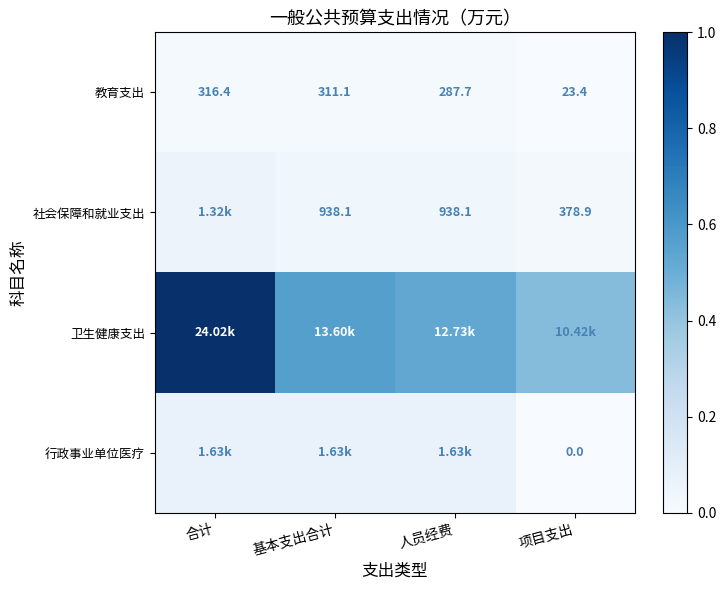

Between 项目支出 and 基本支出合计, which is larger?

基本支出合计